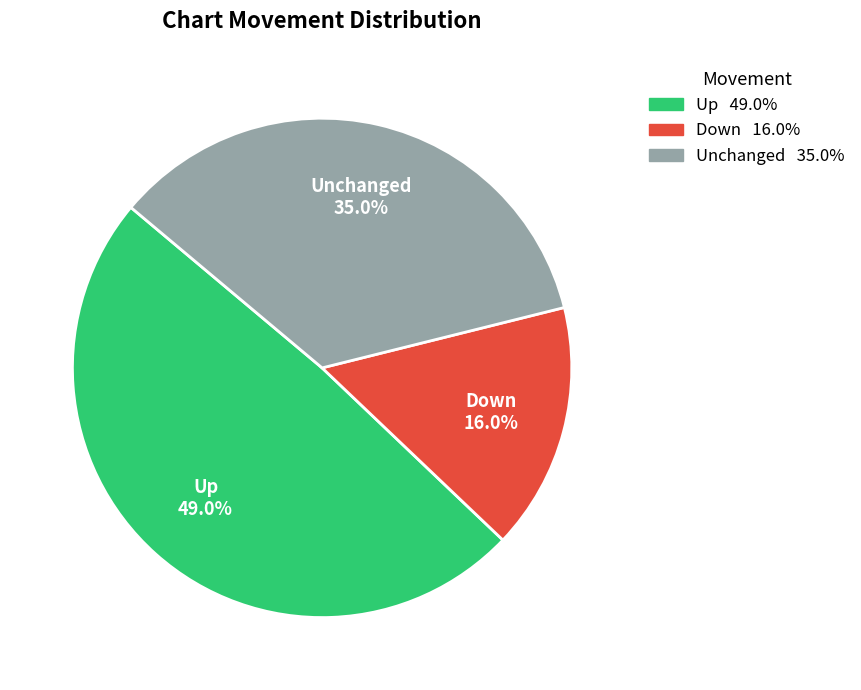

What is the total percentage of Down and Up?

65.0%